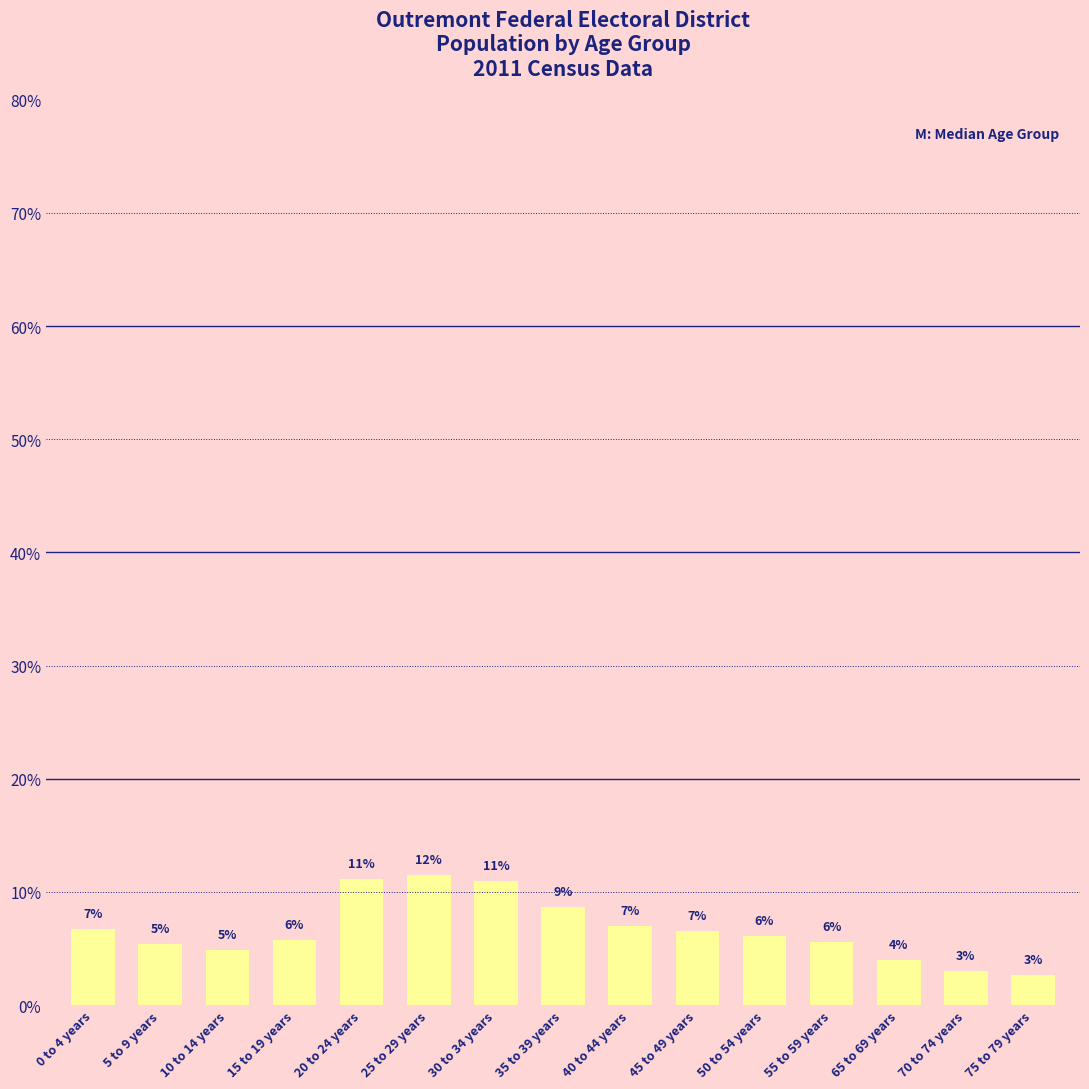

True or false: the data shows 5.4 at 5 to 9 years.

True